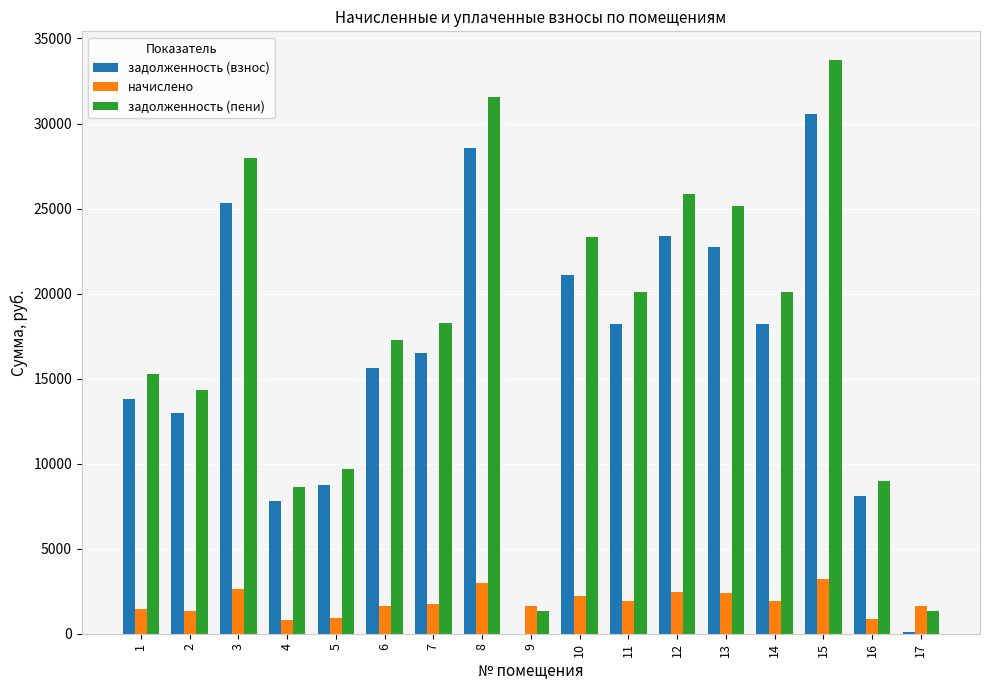

Count the number of categories in the chart.

17